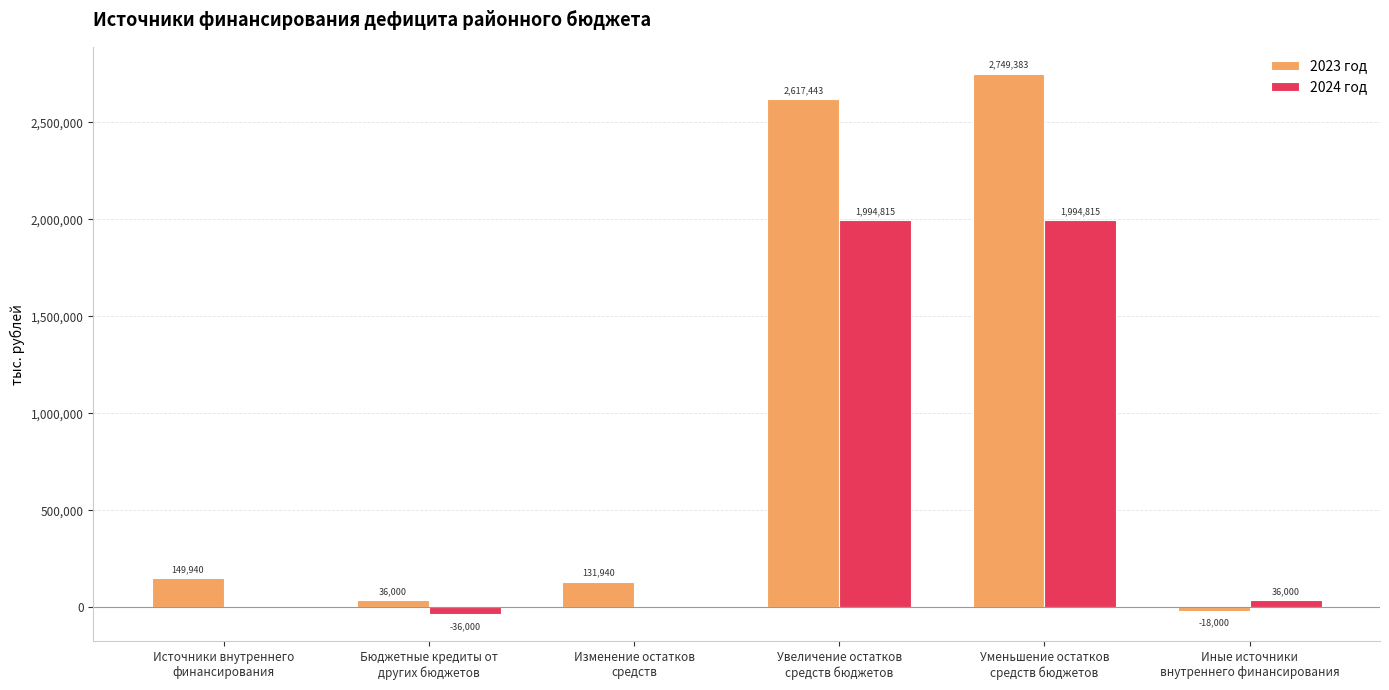

Which series has the largest total across all categories?

2023 год